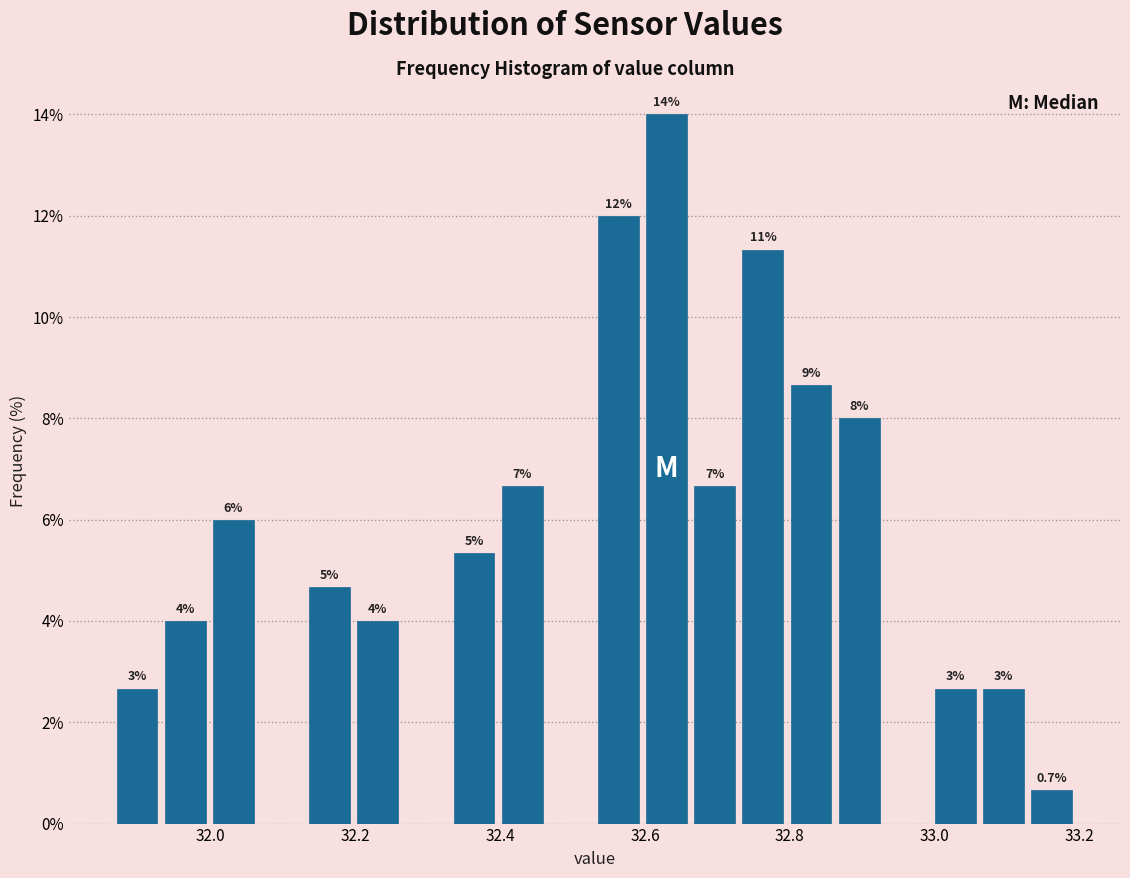

Around what value on the x-axis is the tallest bar? Give the approximate position of its centre, as read against the axis.

32.62